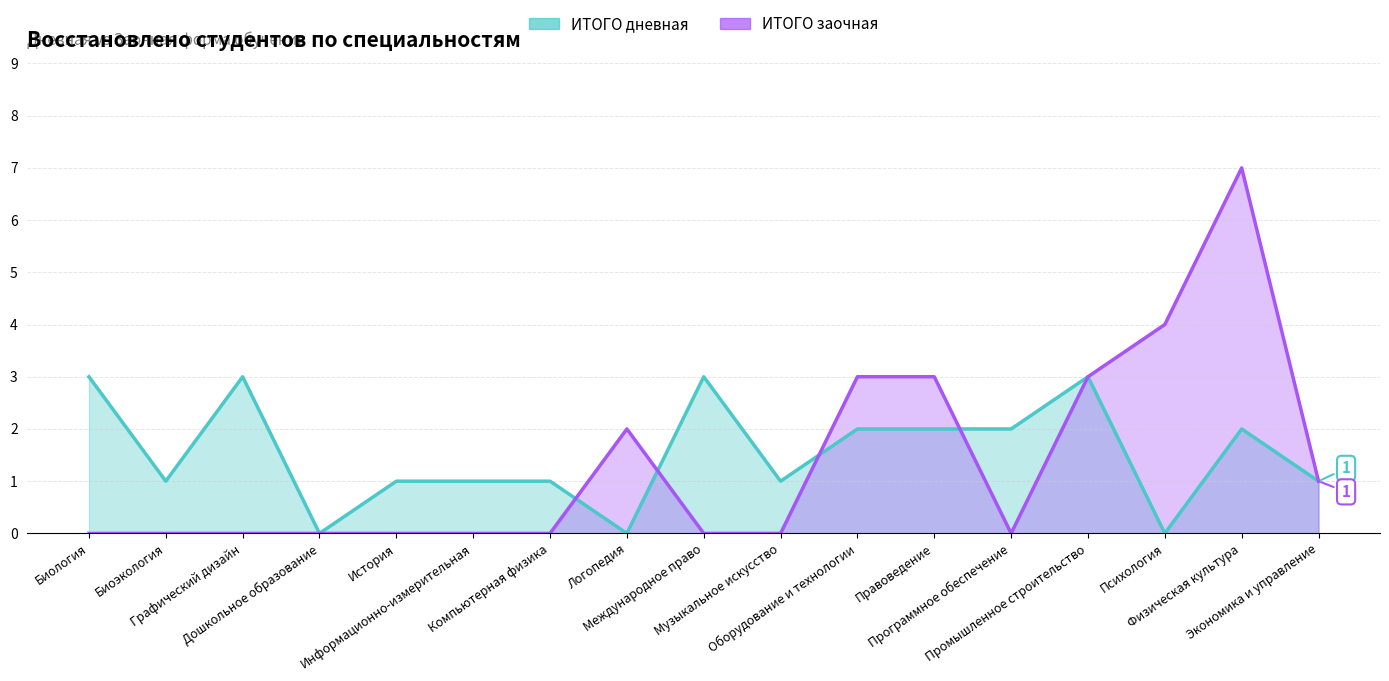

How many intersections are there between ИТОГО заочная and ИТОГО дневная?

4